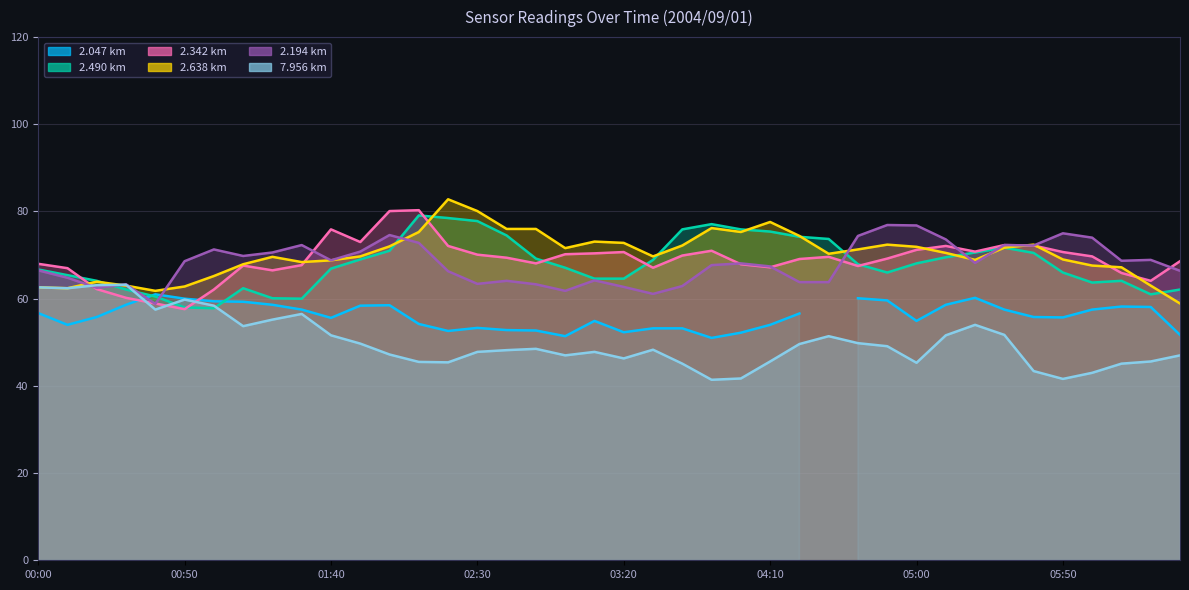

True or false: 2.194 has a value of 68.7 at 2004/09/01 06:10.

True